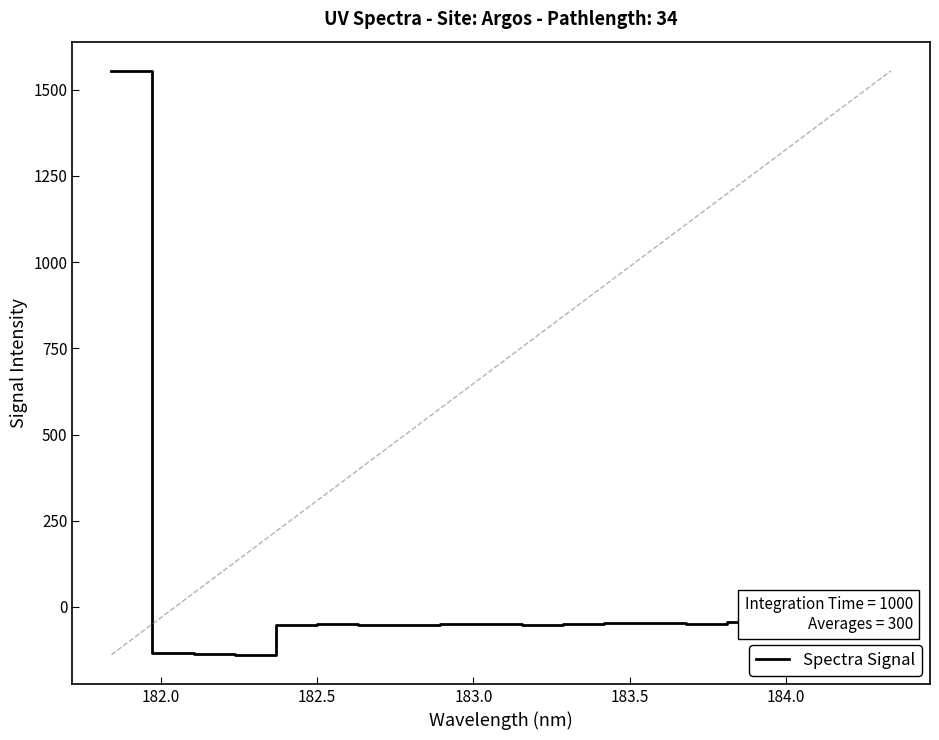

What is the maximum value for Spectra Signal?

1554.8